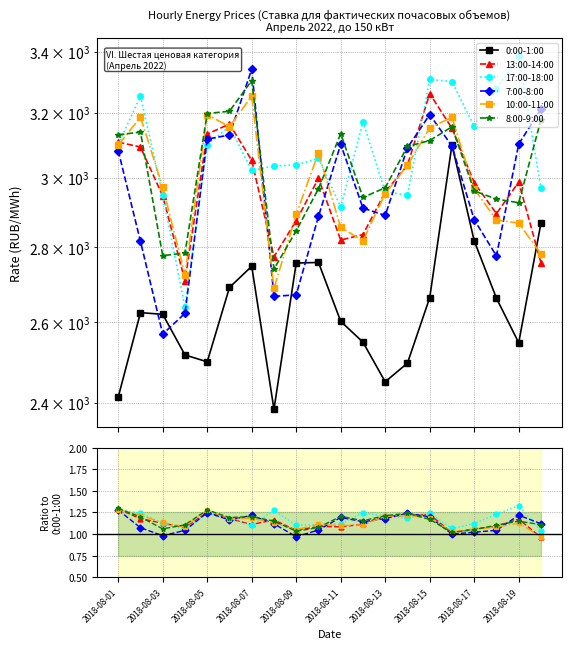

What is the value of the 13:00-14:00 point at the 9th from the left?

1.0